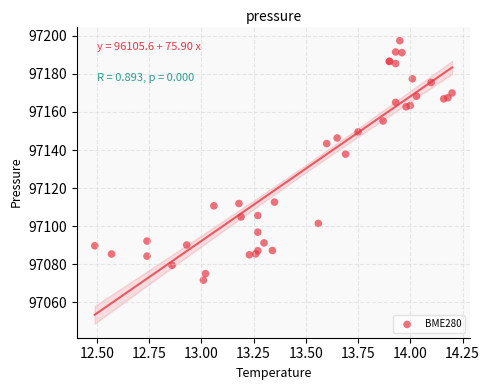

What Y value in the scatter plot is closest to 97134?

97137.9